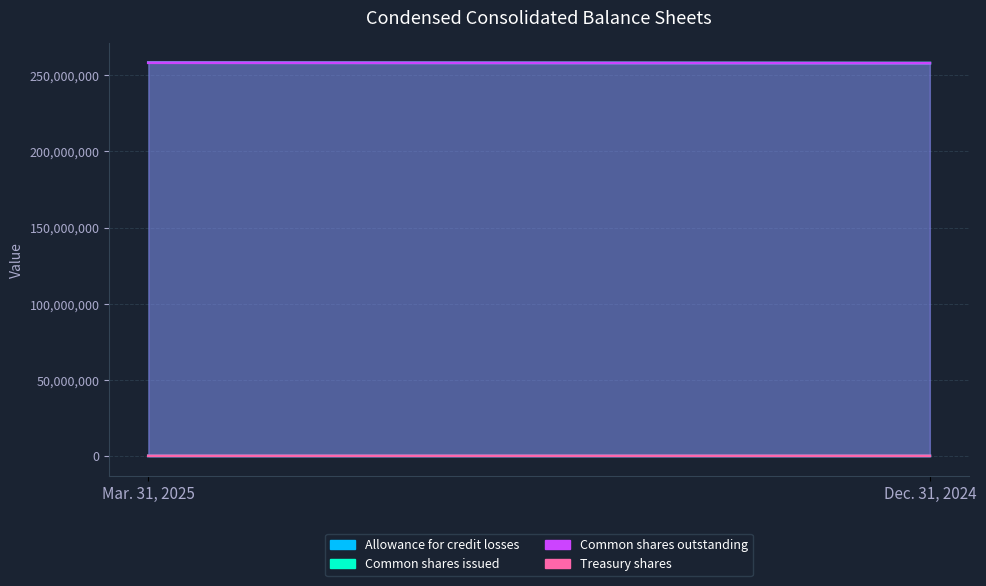

The value of Common shares outstanding at Mar. 31, 2025 is 134727816. True or false?

False